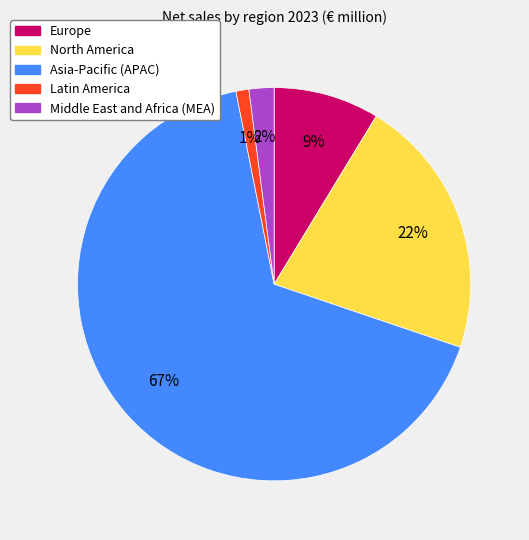

Is it true that Europe is 24% of the pie?

False